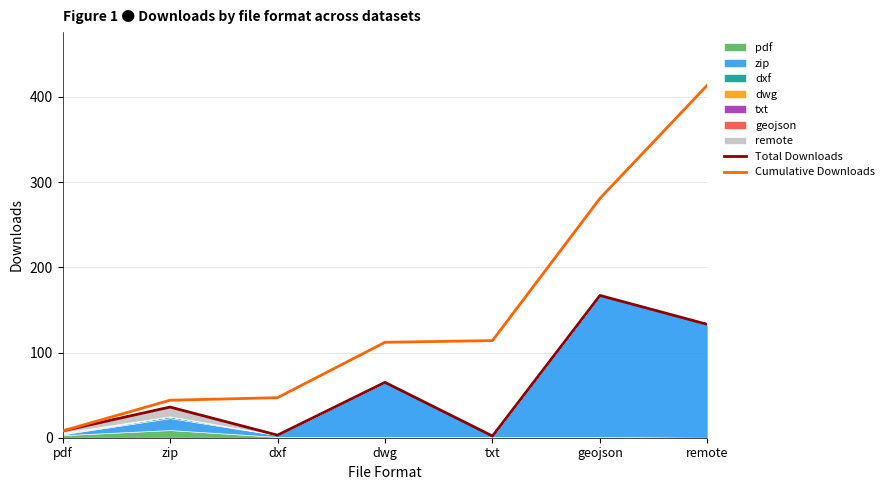

True or false: Cumulative Downloads has a value of 26 at txt.

False